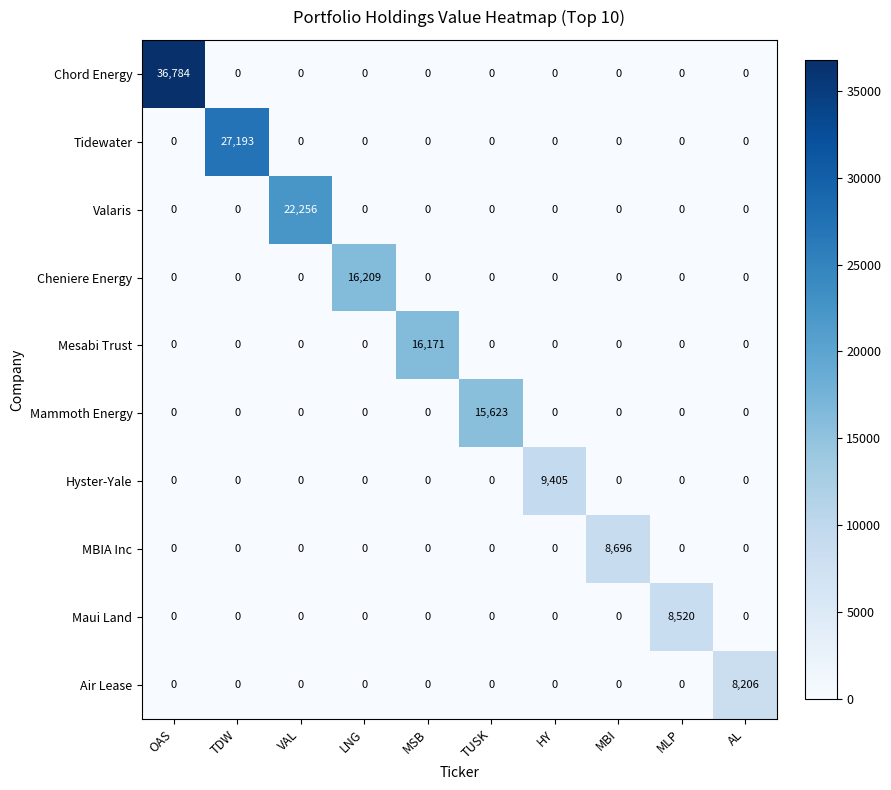

At how many categories does at least one series exceed 35255?

1